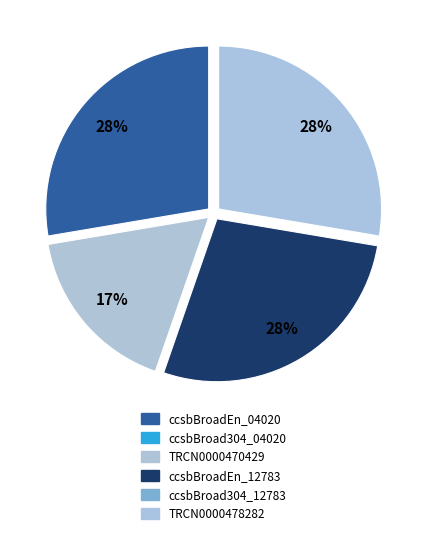

Rank the categories by value from lowest to highest.

ccsbBroad304_04020, ccsbBroad304_12783, TRCN0000470429, ccsbBroadEn_04020, ccsbBroadEn_12783, TRCN0000478282